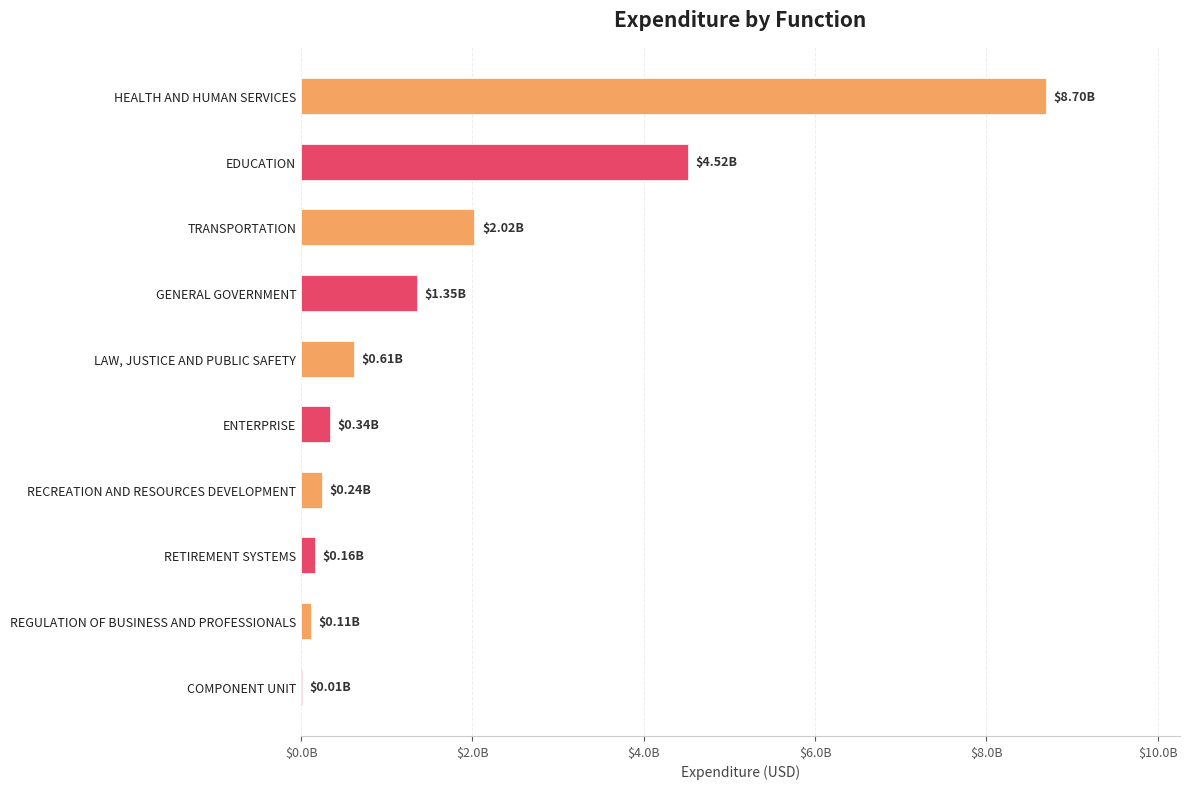

Are the bars grouped side by side (vs. stacked)?

No